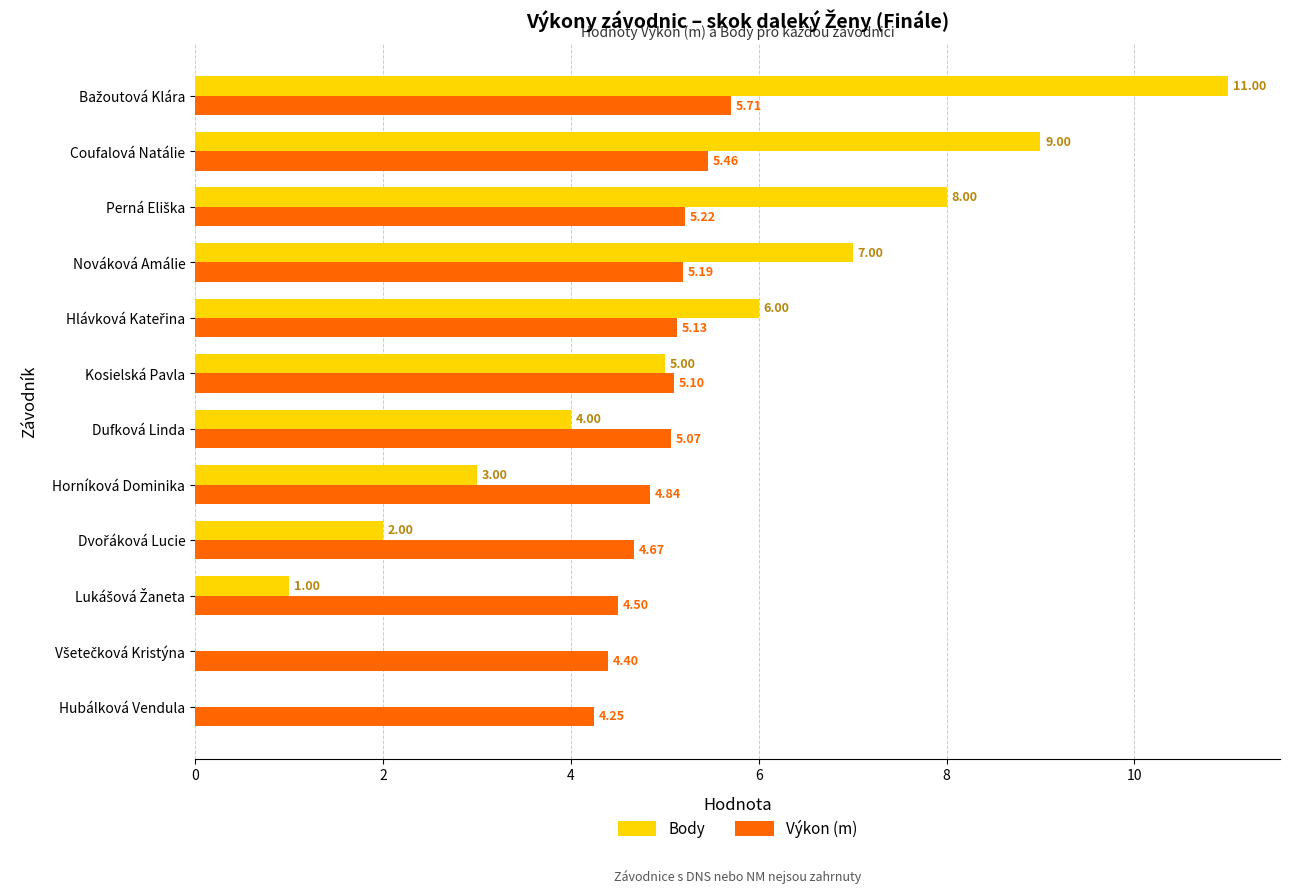

Where is Body nearest to the value 5?

Kosielská Pavla